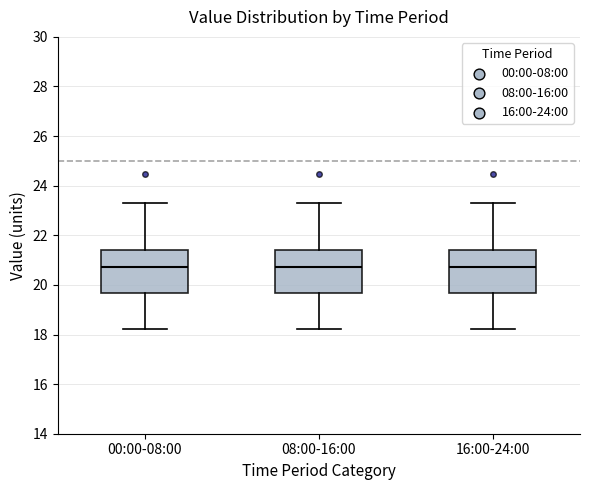

Reading left to right, read every box against the y-axis: the position of its median line, the range the box covers, and the ends of its whiskers. The values are not printed on the chart, so give them approximately, as read against the axis.

00:00-08:00: median 20.8, box 19.6 to 21.4, whiskers 18.2 to 23.4
08:00-16:00: median 20.8, box 19.6 to 21.4, whiskers 18.2 to 23.4
16:00-24:00: median 20.8, box 19.6 to 21.4, whiskers 18.2 to 23.4